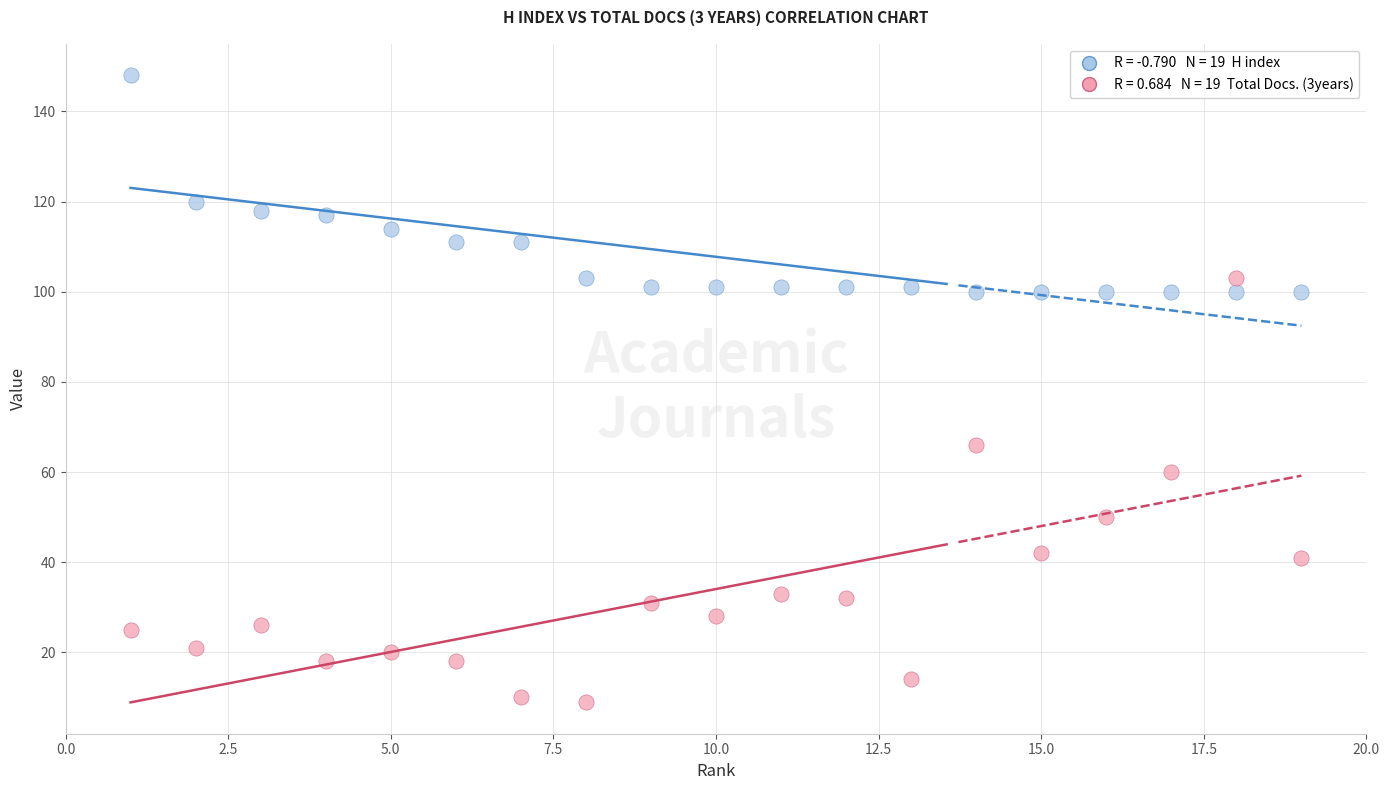

Across all data points, what is the range of Y values (max minus min)?

139